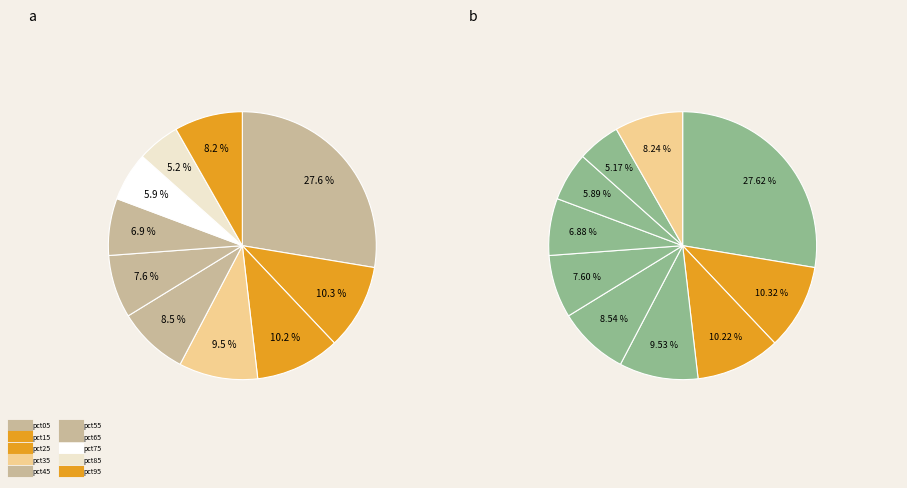

Does pct55 account for over 50% of the chart?

No